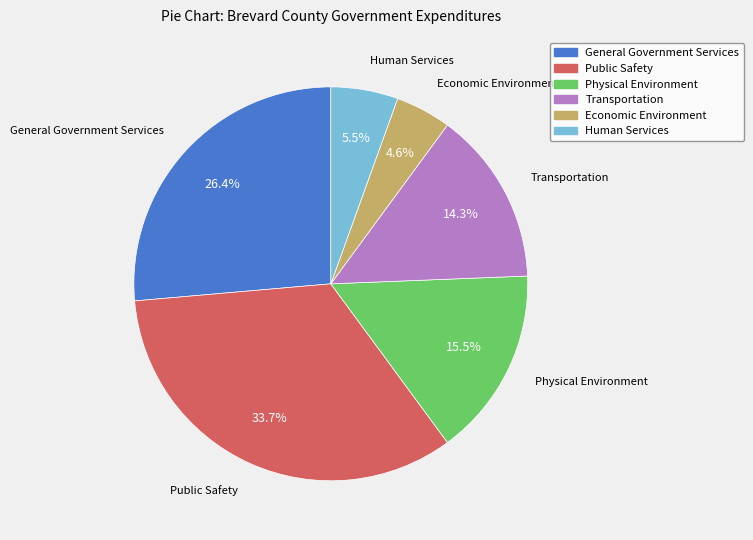

Approximately how many times larger is the value at Transportation compared to Physical Environment?

0.9